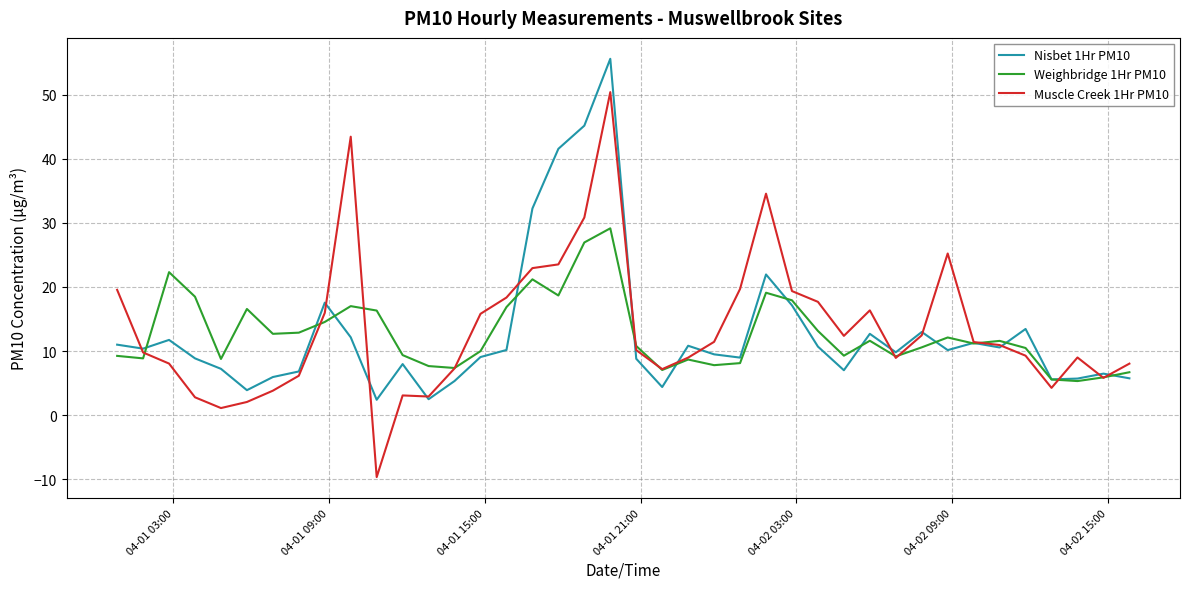

List the series in order of their peak value, lowest first.

Weighbridge 1Hr PM10, Muscle Creek 1Hr PM10, Nisbet 1Hr PM10